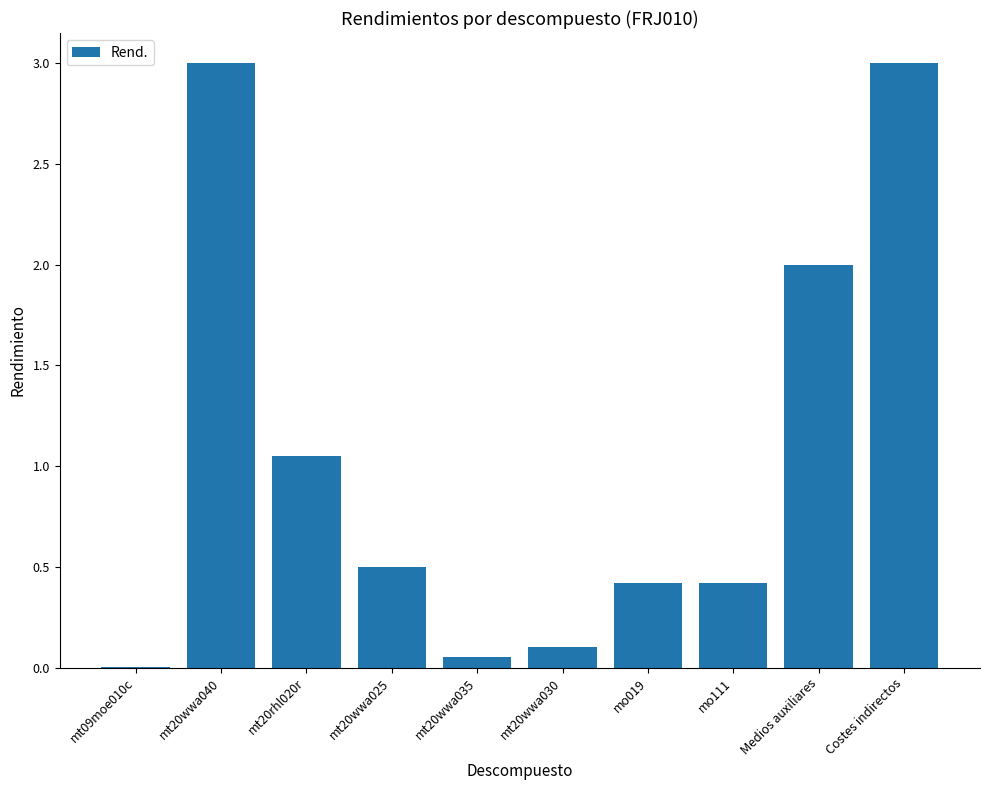

True or false: the data shows 3.0 at mt20wwa040.

True